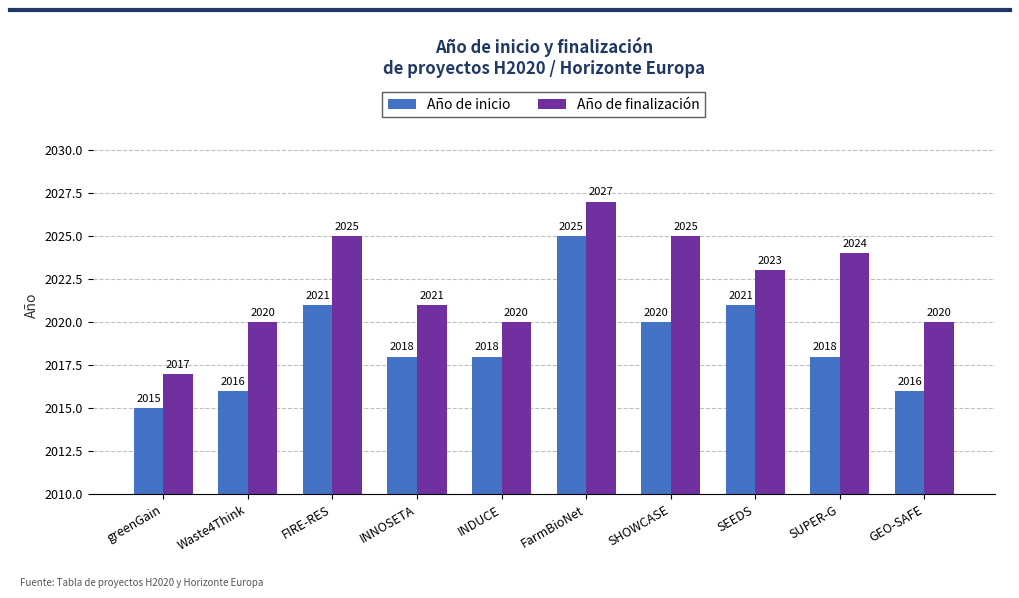

What is the smallest value displayed?

2015